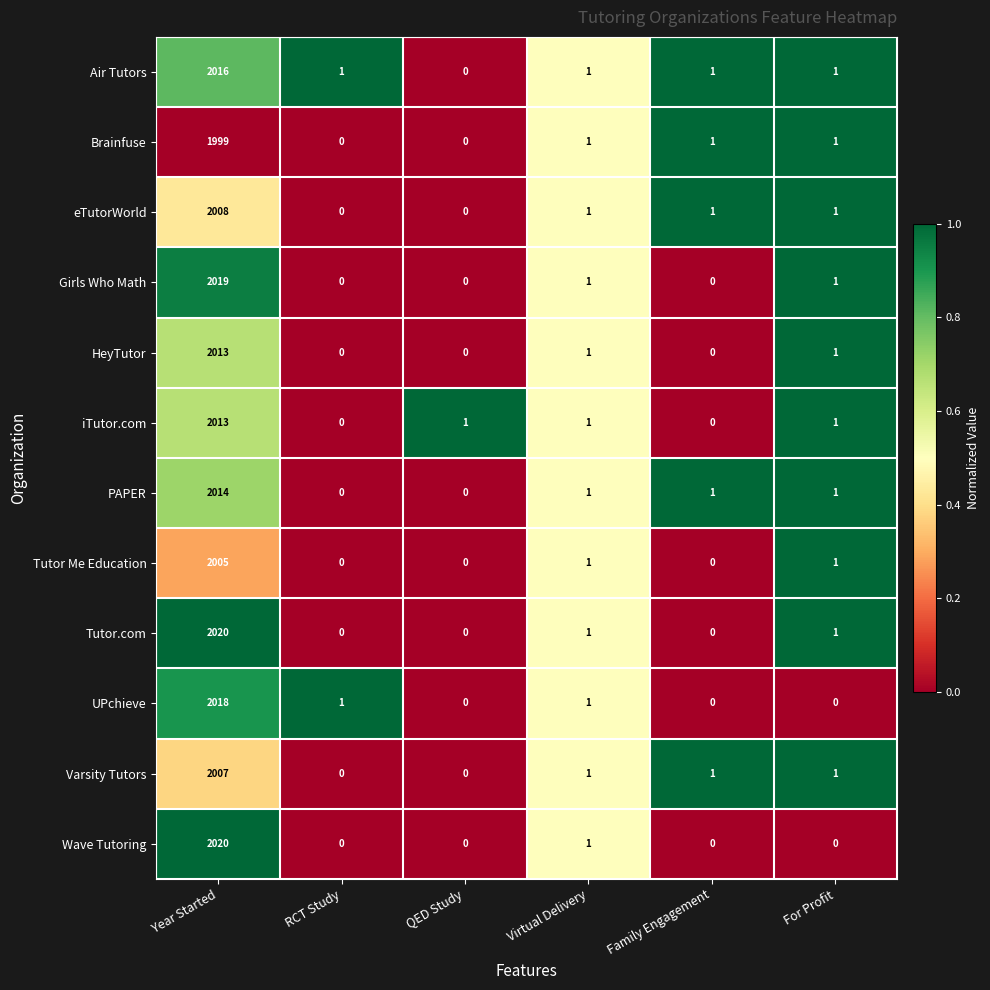

What is the average value of the PAPER series?

336